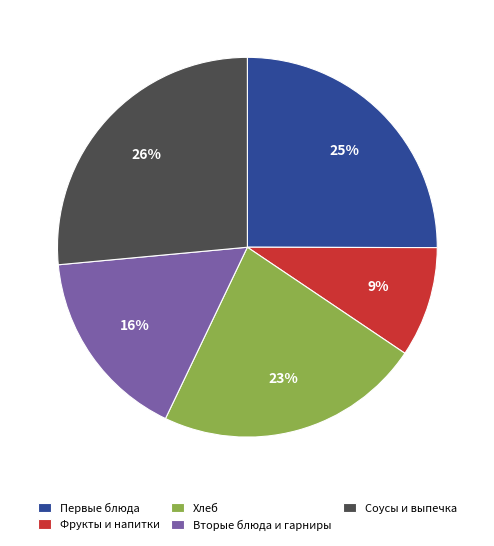

What percentage is the Фрукты и напитки slice, to the nearest percent?

9%